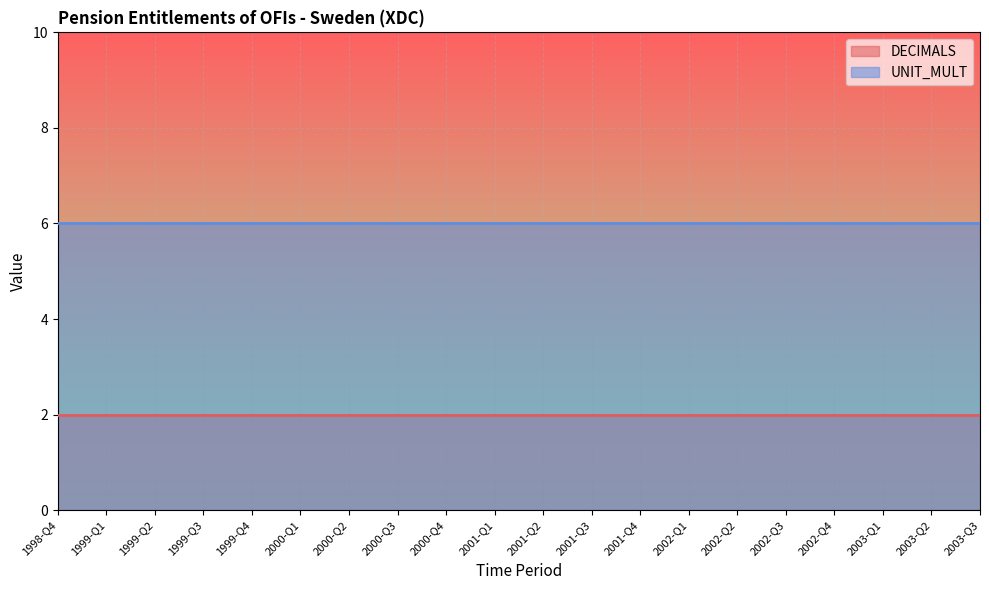

What is the value of the UNIT_MULT point at the 18th from the left?

6